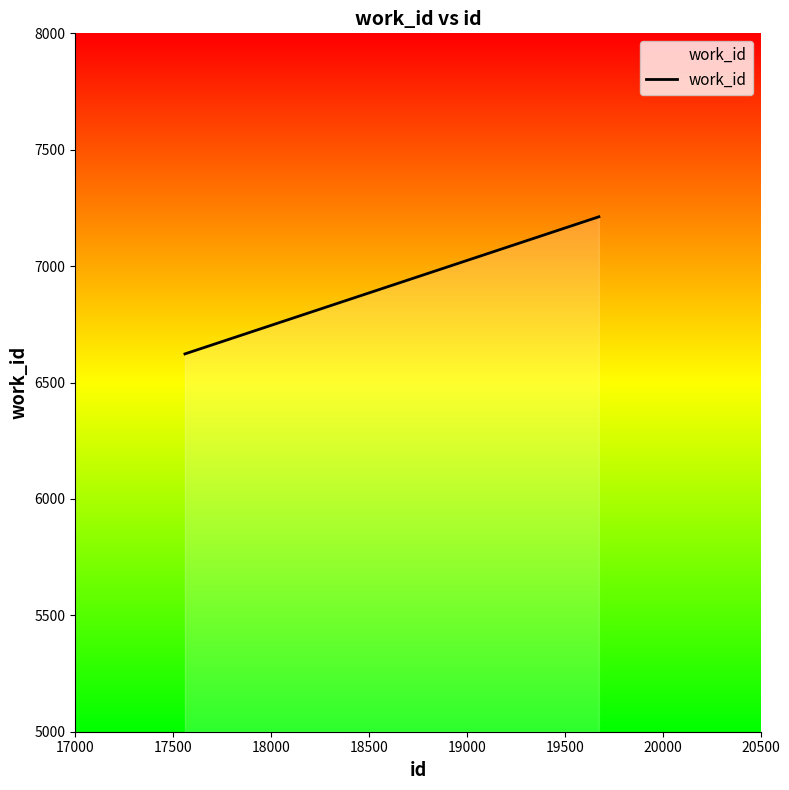

True or false: the data shows 4358 at 17500.

False